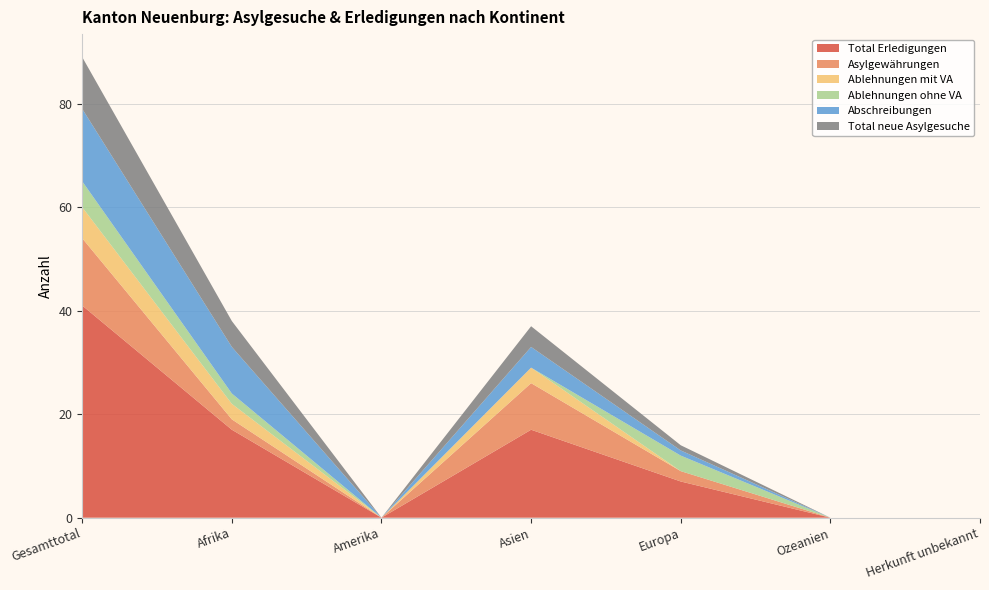

Reading right to left, extract all data points from this chart.

Total Erledigungen: 0	0	7	17	0	17	41
Asylgewährungen: 0	0	2	9	0	2	13
Ablehnungen mit VA: 0	0	0	3	0	3	6
Ablehnungen ohne VA: 0	0	3	0	0	2	5
Abschreibungen: 0	0	1	4	0	9	14
Total neue Asylgesuche: 0	0	1	4	0	5	10